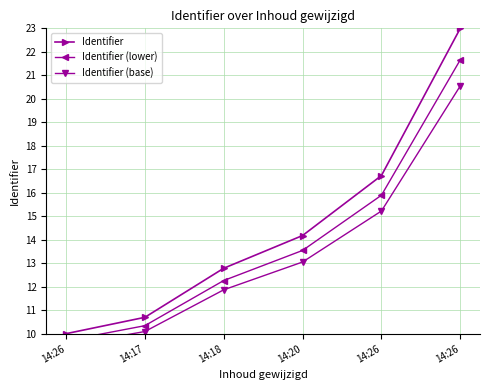

True or false: Identifier and Identifier (base) intersect in this chart.

False